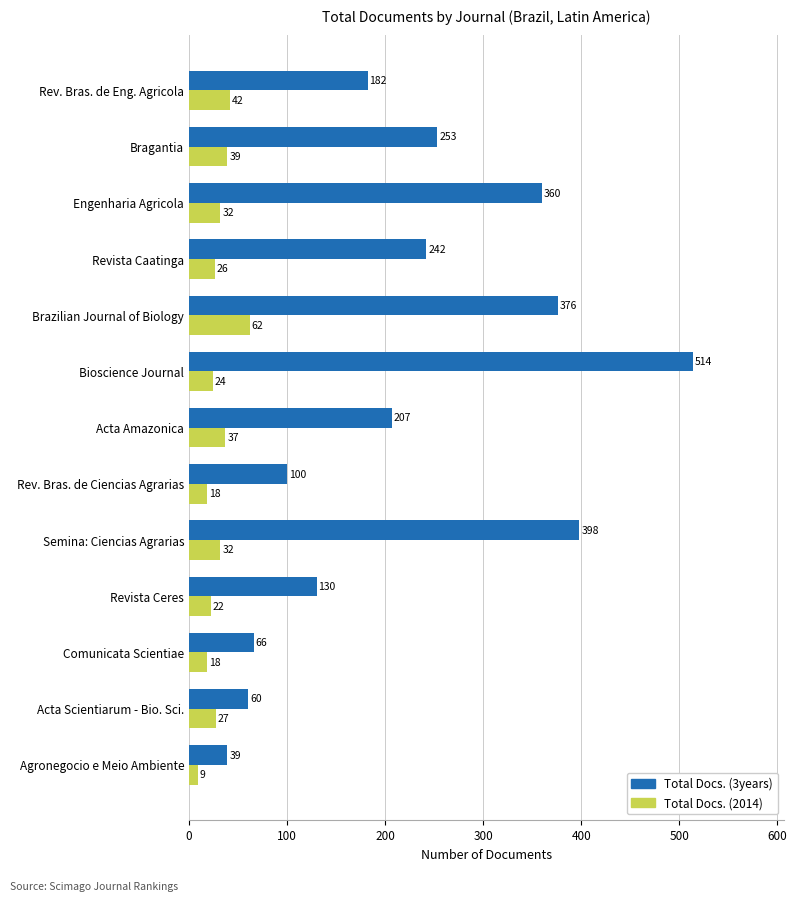

Read the Total Docs. (2014) value at Acta Scientiarum - Bio. Sci., to the nearest 10.

30